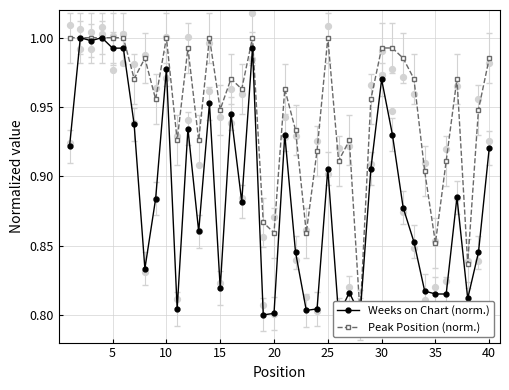

Which series reaches the minimum Y coordinate?

Weeks on Chart (norm.)